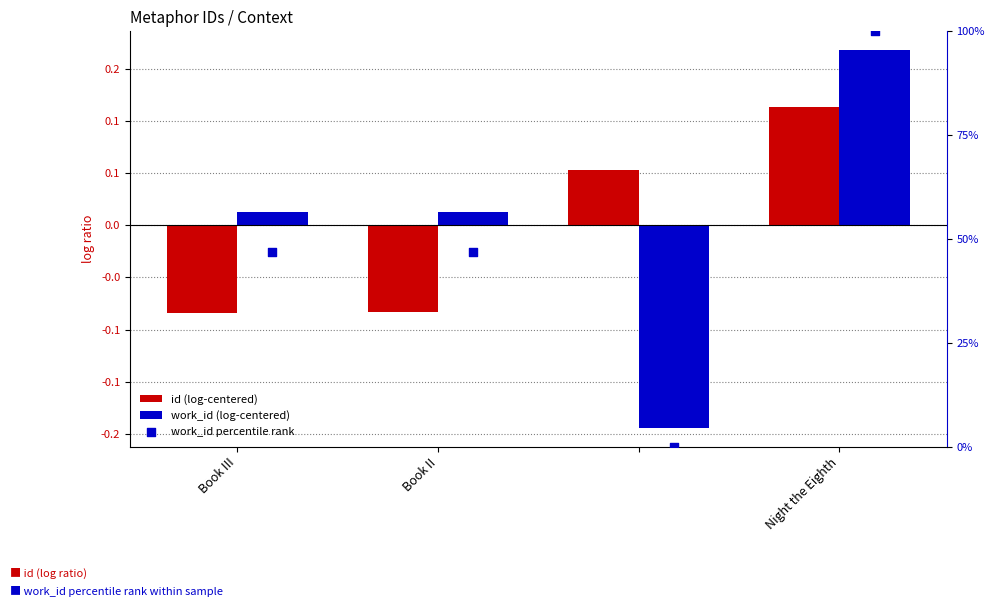

Which series has the widest spread of Y values?

work_id percentile rank